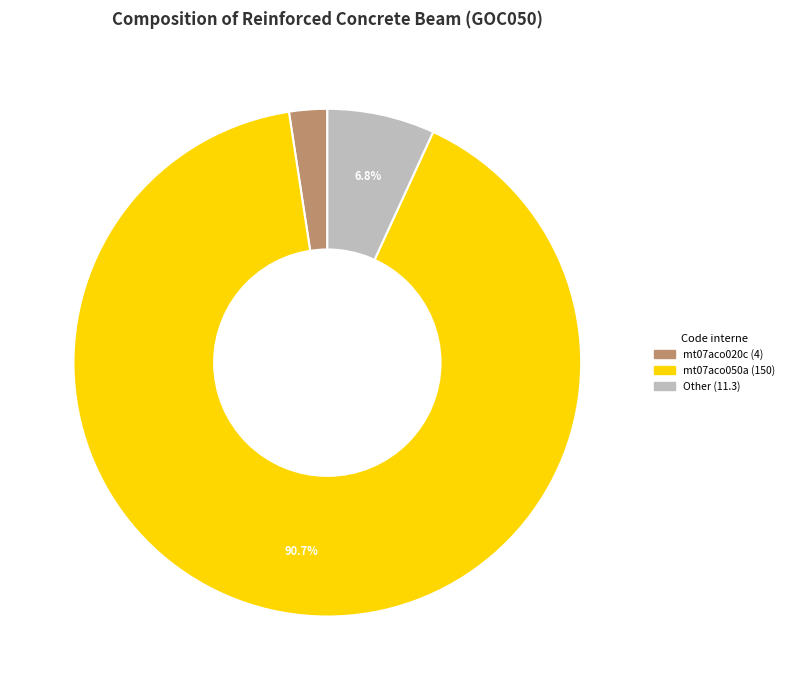

Count the number of slices in the pie.

3